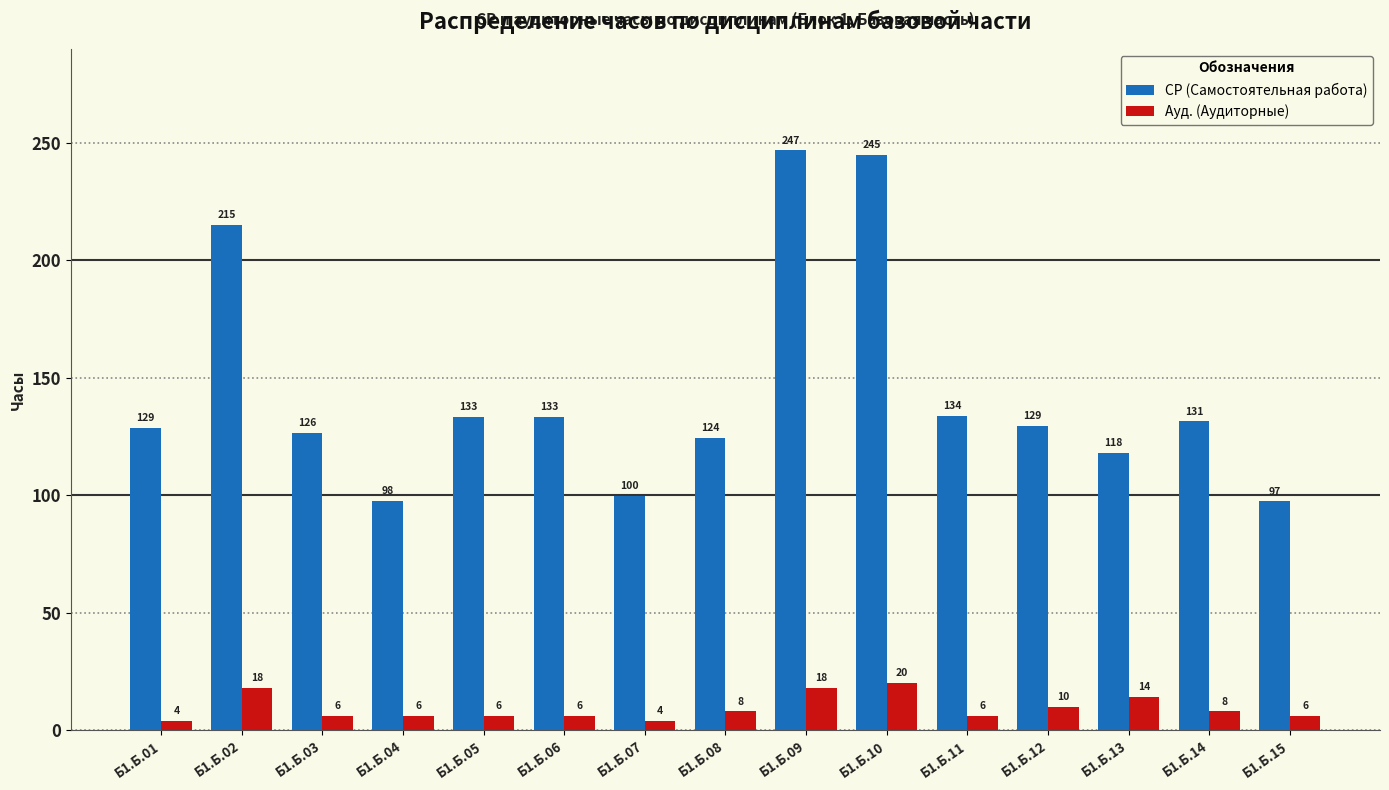

What is the approximate value of СР (Самостоятельная работа) at Б1.Б.10?

244.8